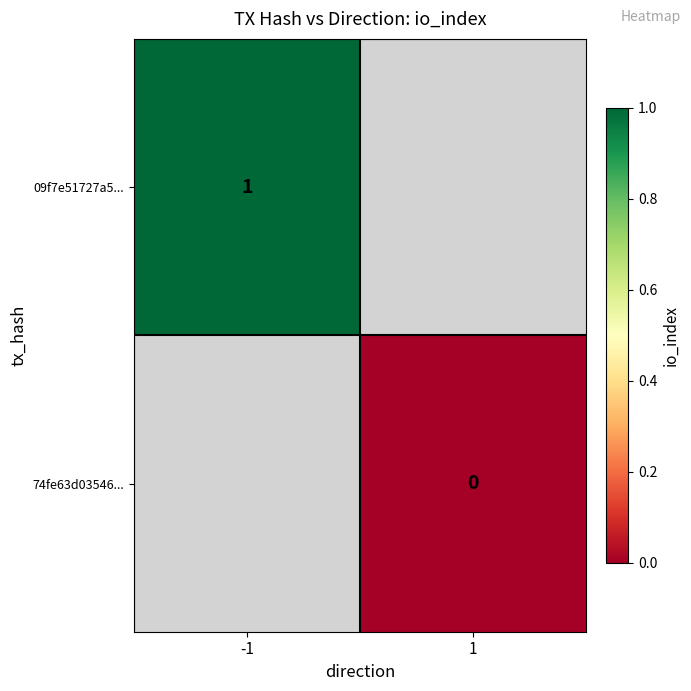

At how many categories does at least one series exceed 0?

1